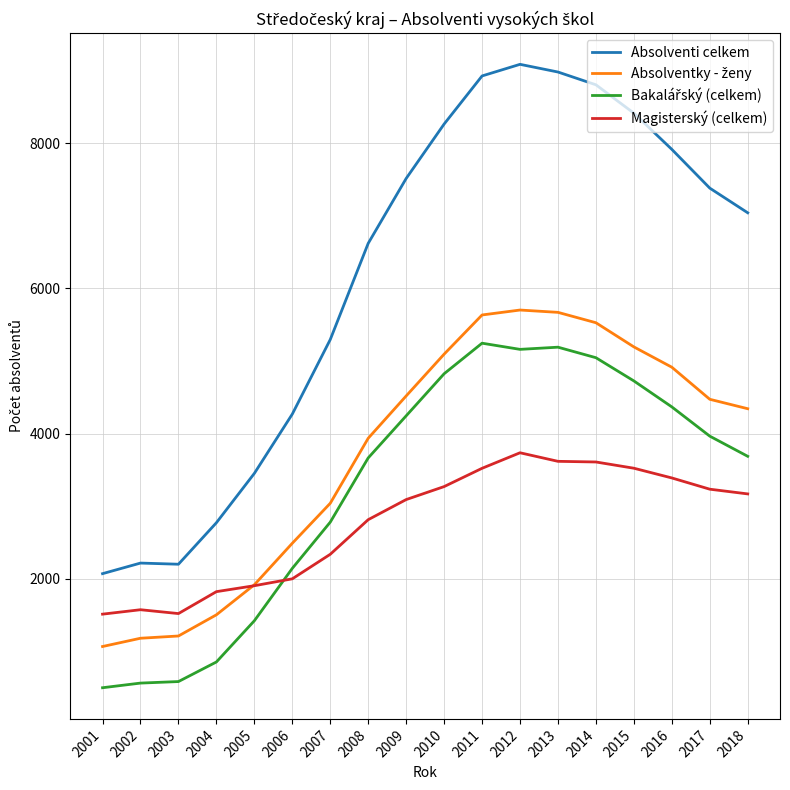

Which series has the largest total across all categories?

Absolventi celkem